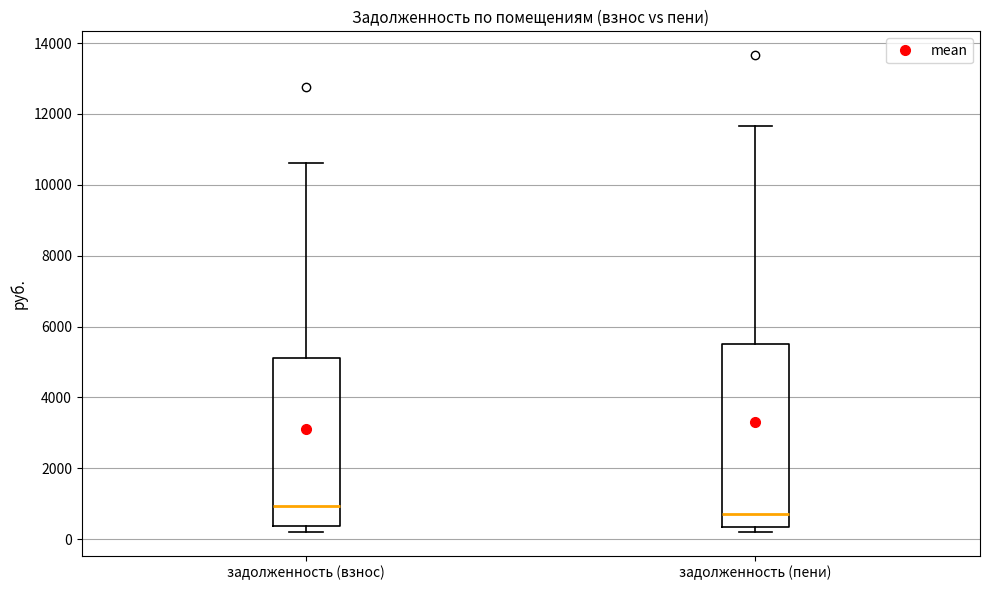

Which box has the lowest median line?

задолженность (пени)